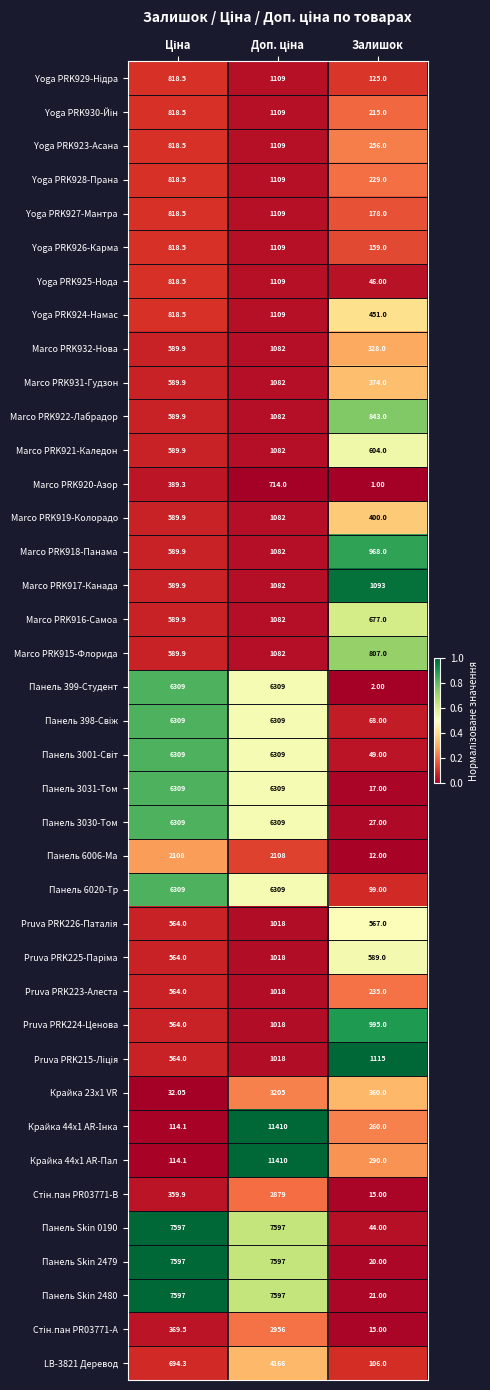

Which category has the lowest value in the Панель 3031-Том series?

Залишок